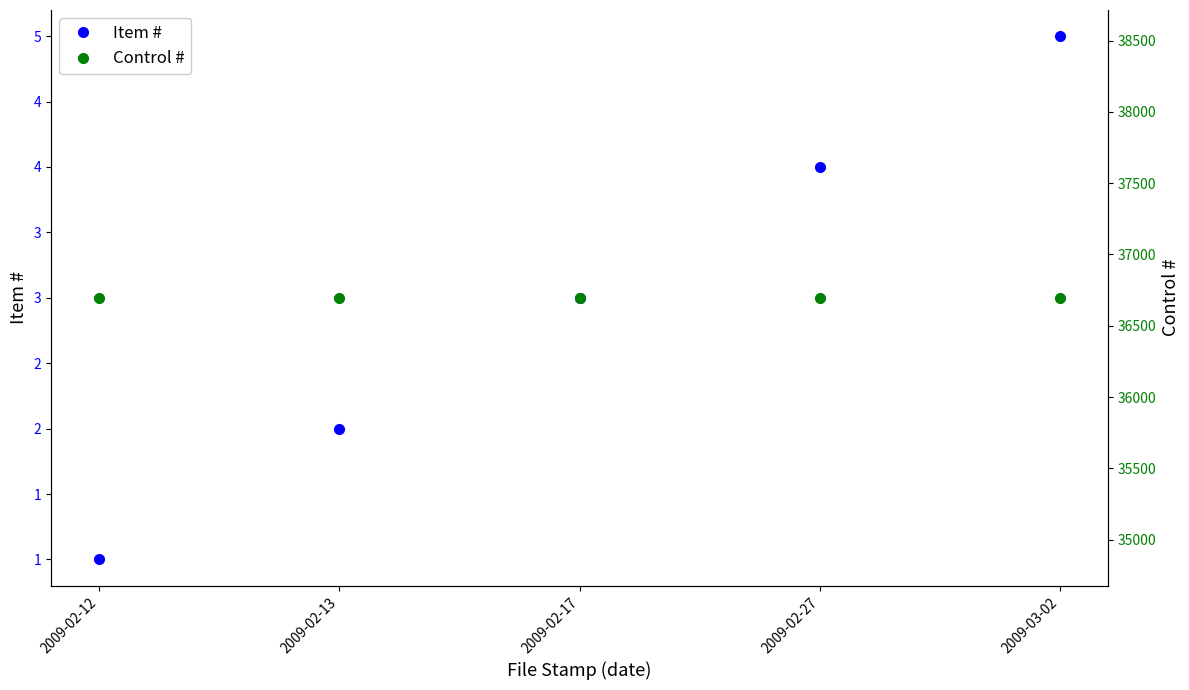

At how many categories does at least one series exceed 5613?

5